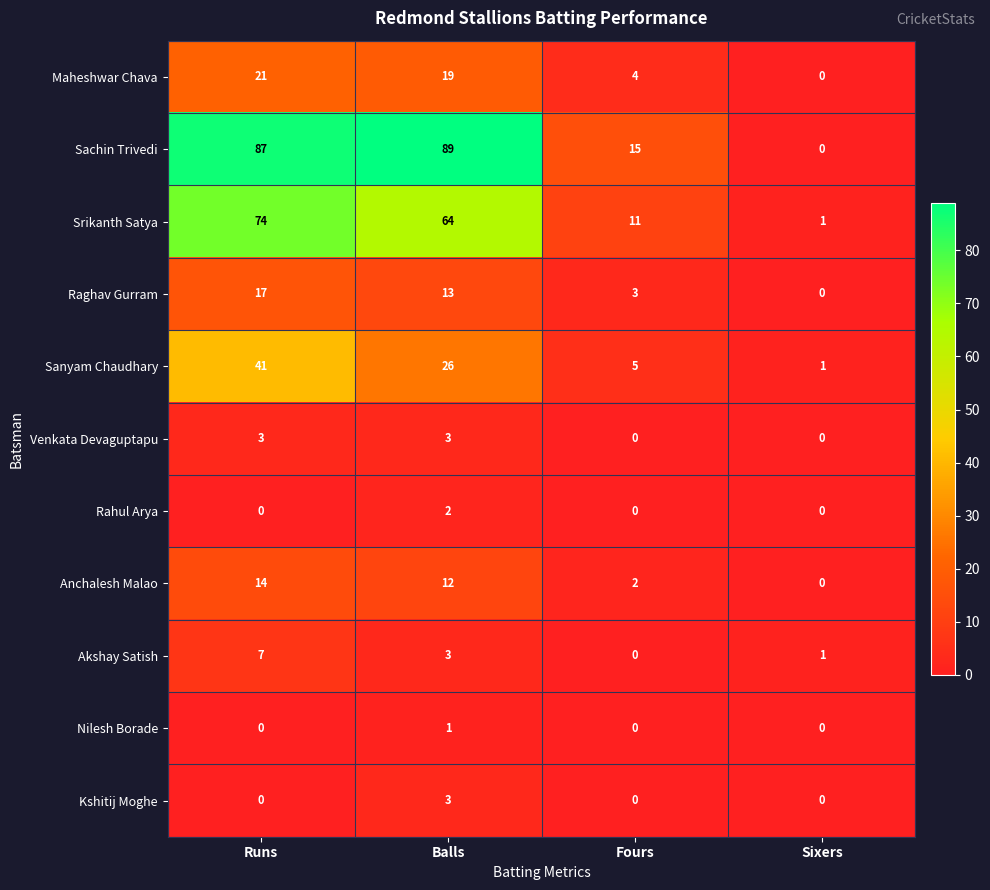

List the labels in order of Akshay Satish value, largest first.

Runs, Balls, Sixers, Fours